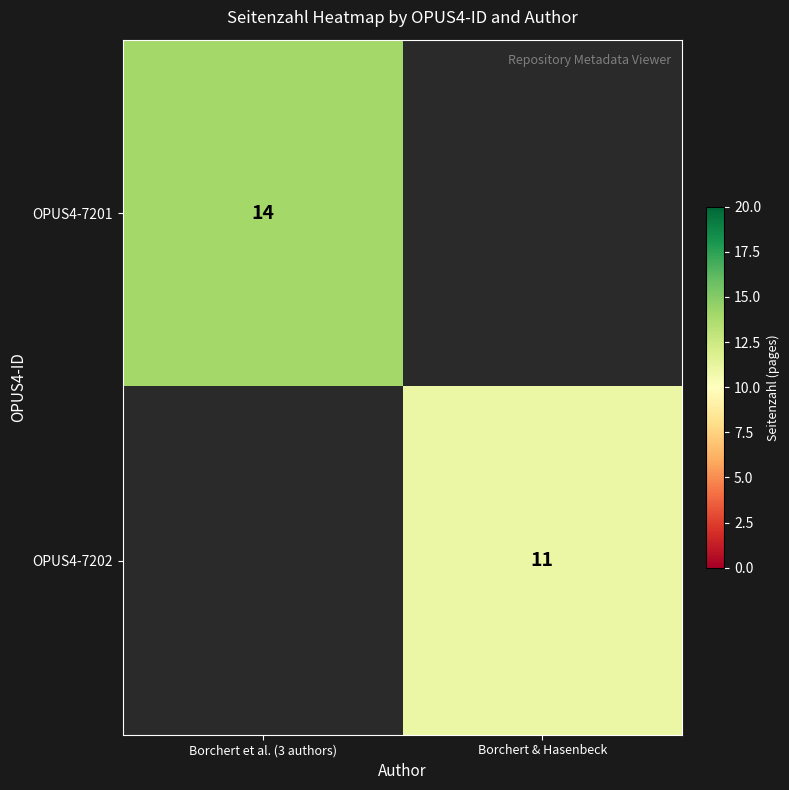

What is the greatest value displayed?

14.0